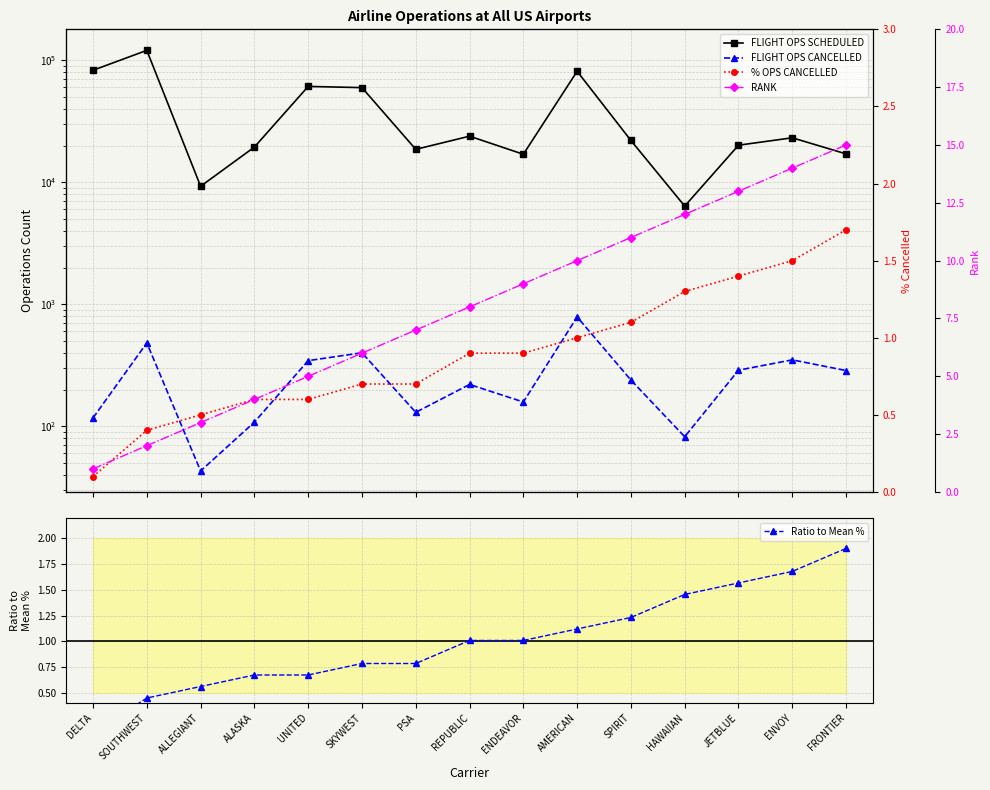

What is the label of the 1st point from the left?

DELTA